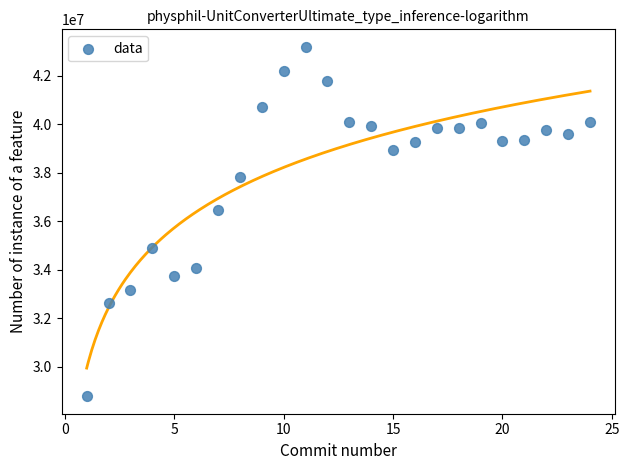

What is the range of Y values (max minus min)?

14401942